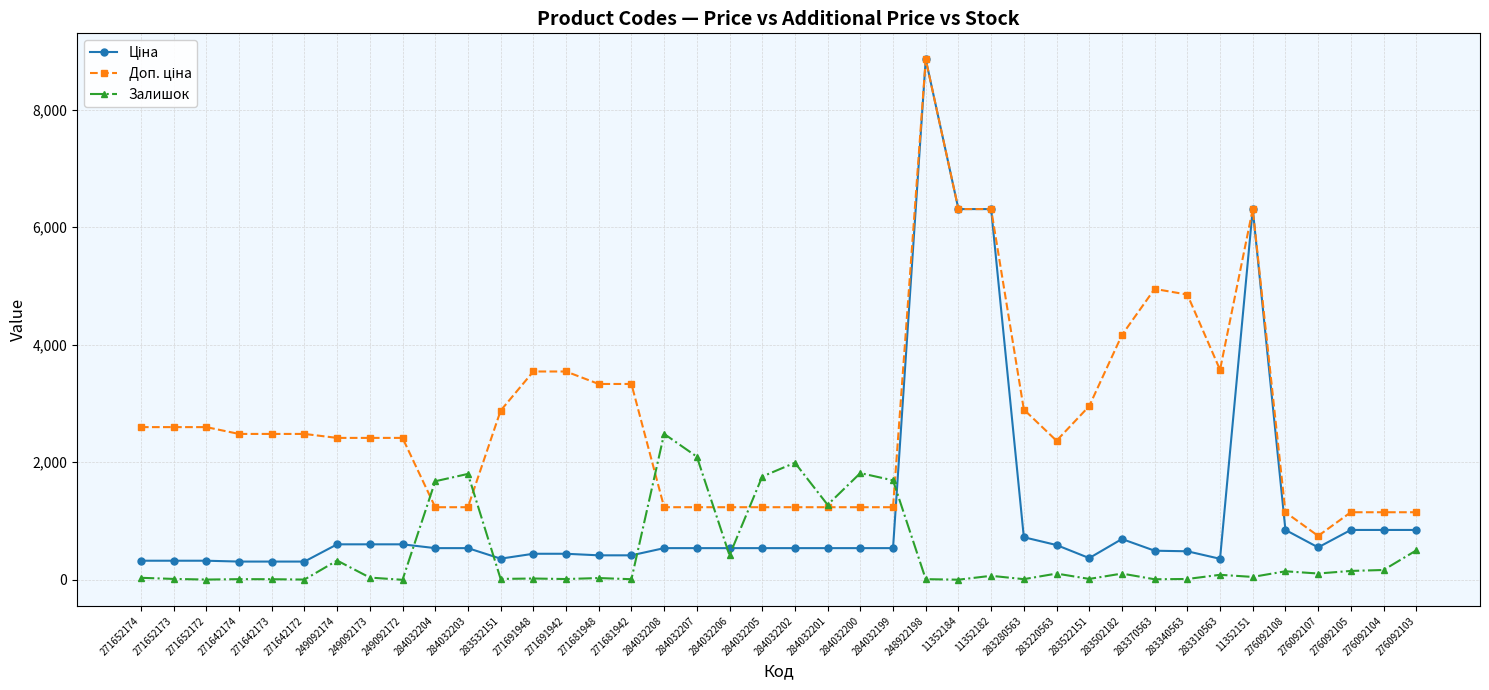

What is the value of the Залишок point at the 40th from the left?

500.0